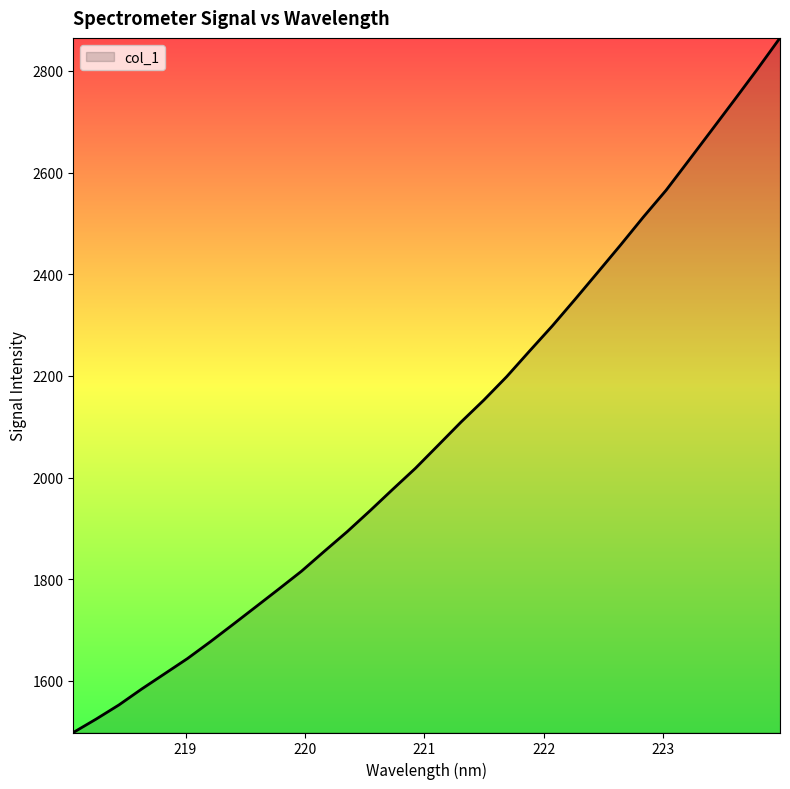

What is the maximum value shown in the chart?

2865.0